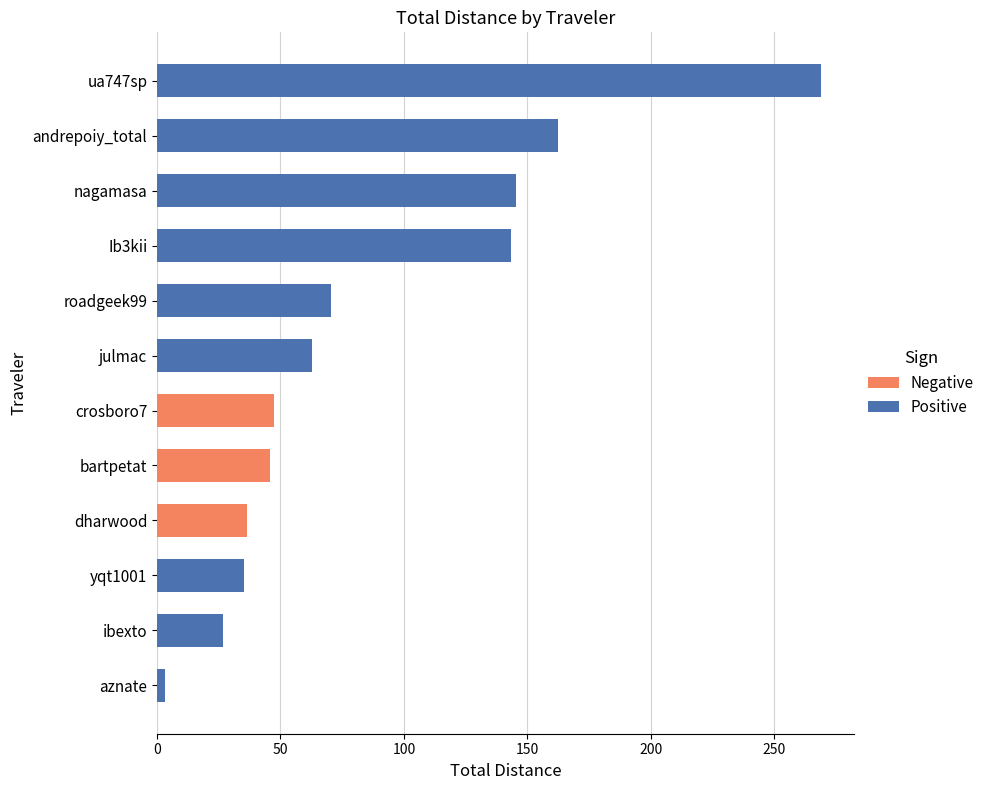

What is the sum of all Positive values?

918.6